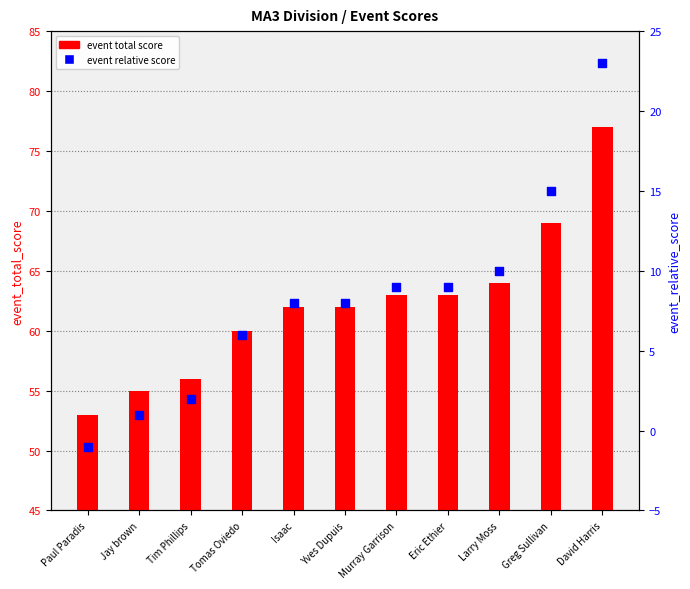

What is the total value across all series at Larry Moss?

74